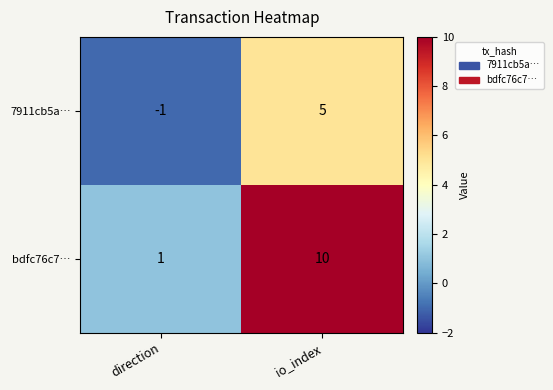

Which category has the highest value in the bdfc76c7… series?

io_index